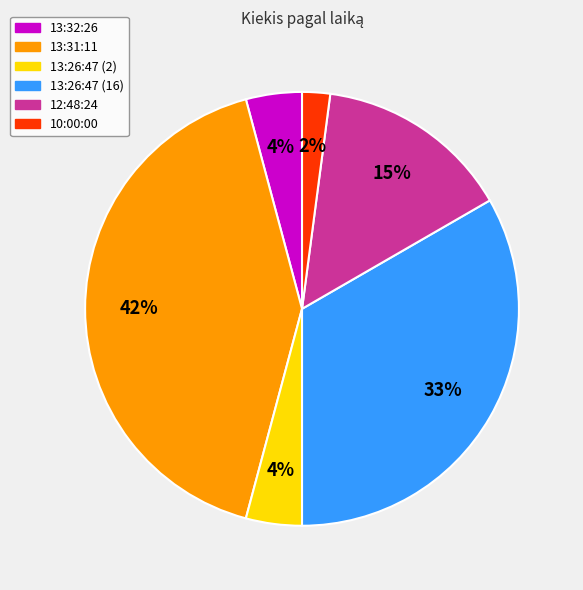

What is the ratio of the value at 13:32:26 to the value at 13:31:11?

0.1